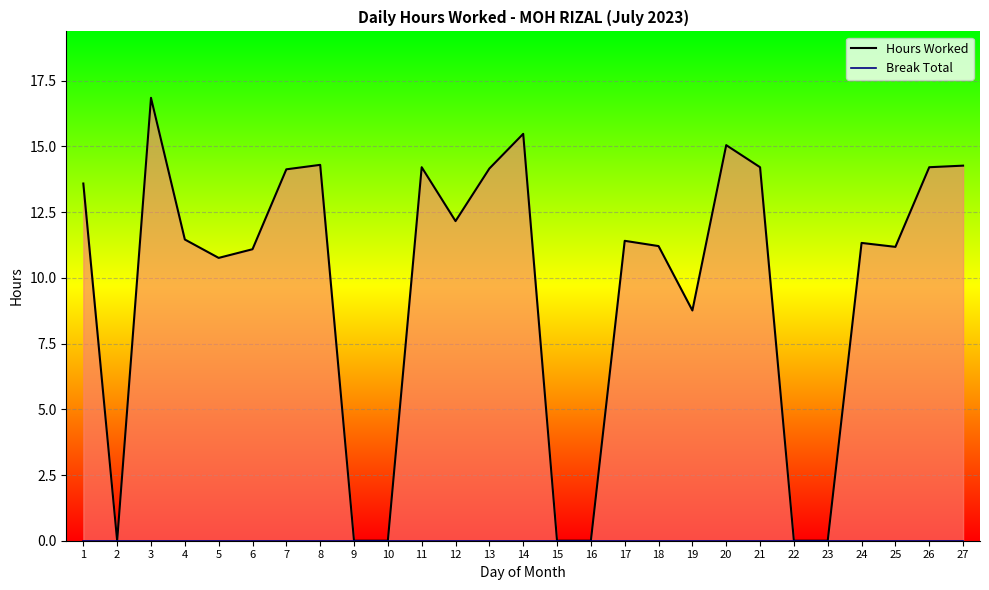

The Hours Worked series shows 0.0 at 9. True or false?

True